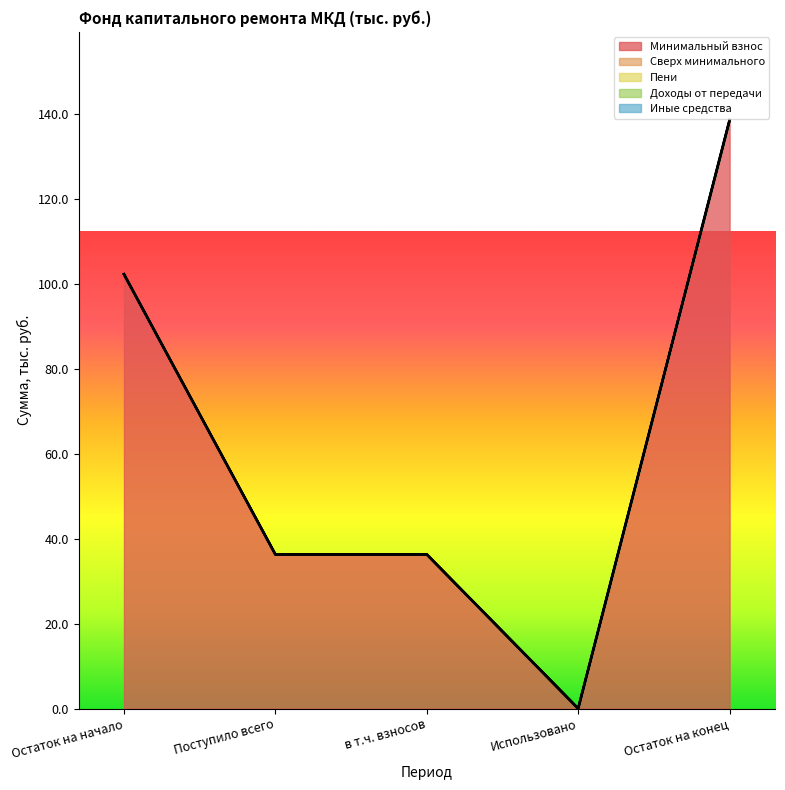

Does the chart display data point markers on the line(s)?

No